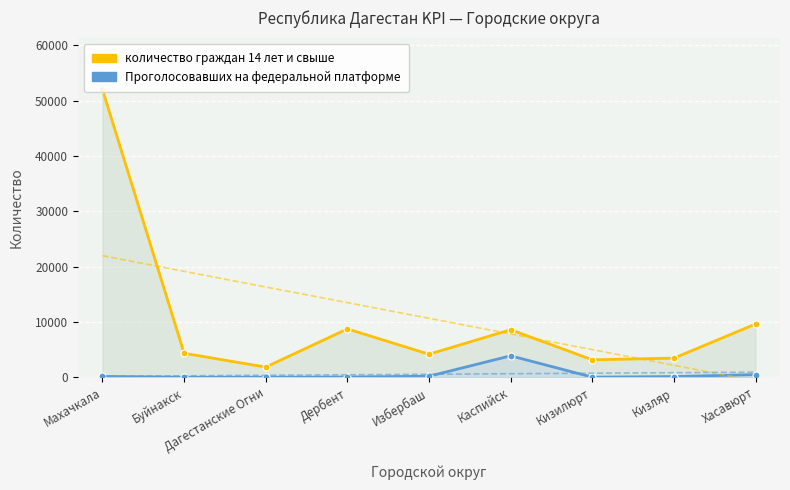

Rank the series by their maximum value, from highest to lowest.

количество граждан 14 лет и свыше, Проголосовавших на федеральной платформе